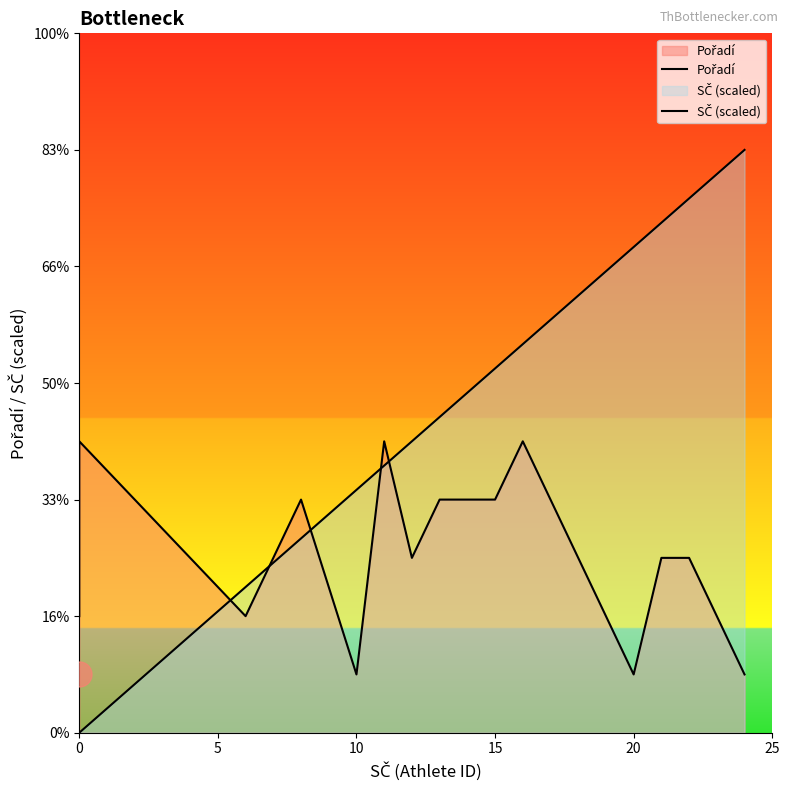

How many times do Pořadí and SČ (scaled) cross each other?

5